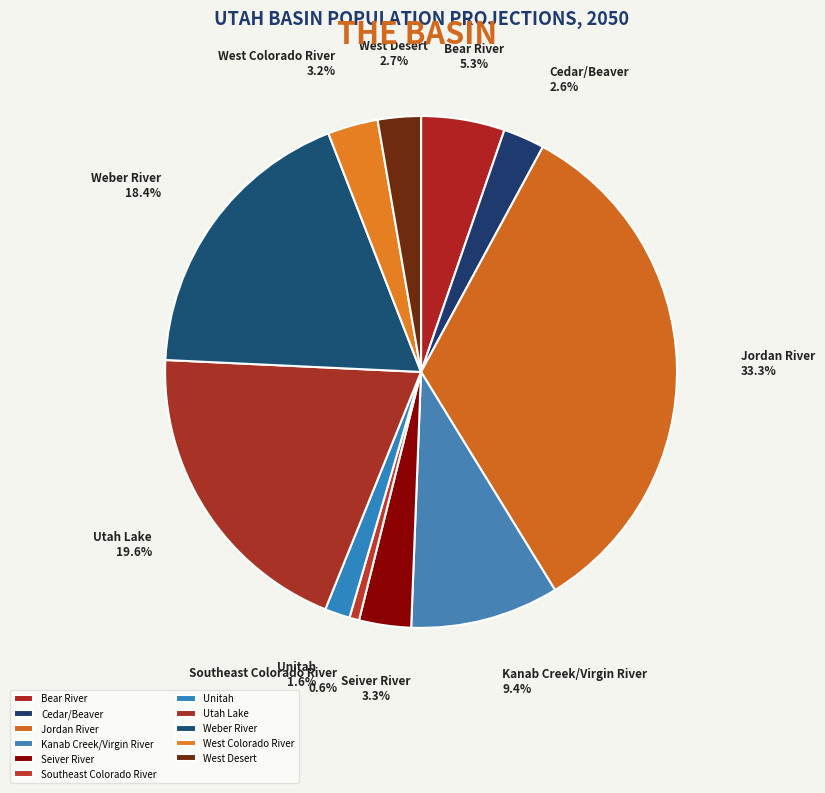

Does Utah Lake account for over 50% of the chart?

No